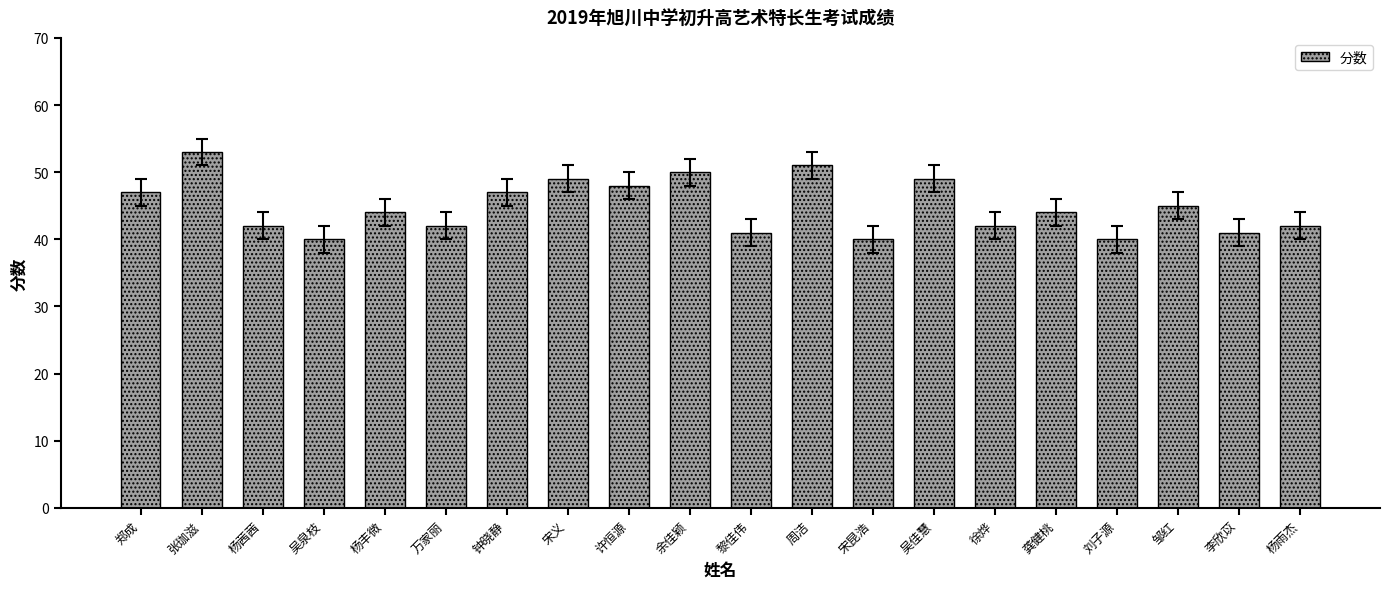

What is the label of the 16th bar from the right?

杨丰微